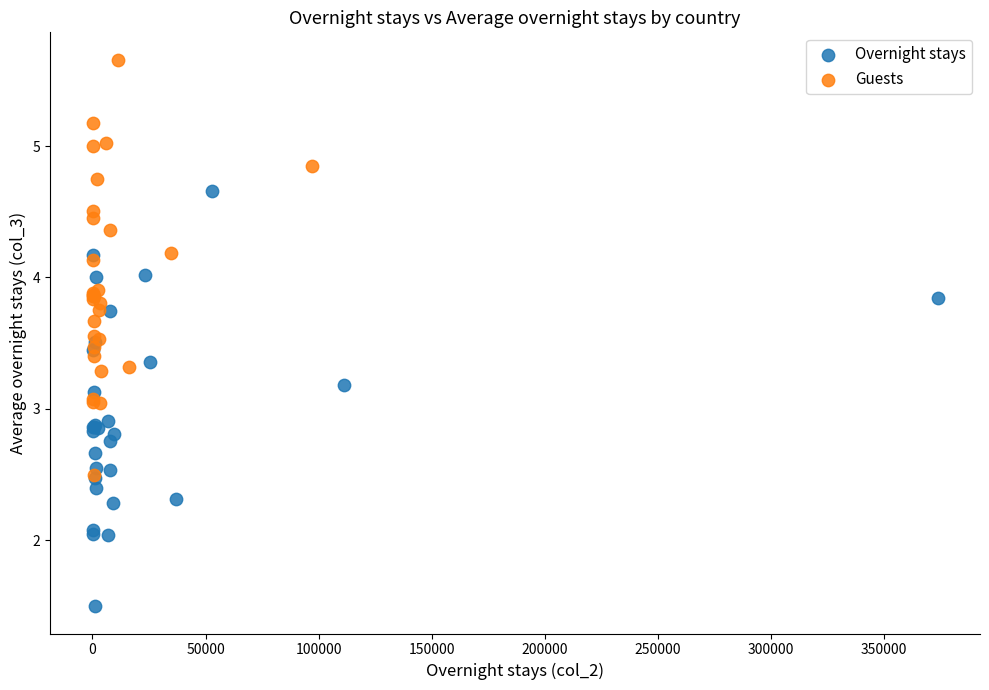

Which series contains the highest Y value?

Guests